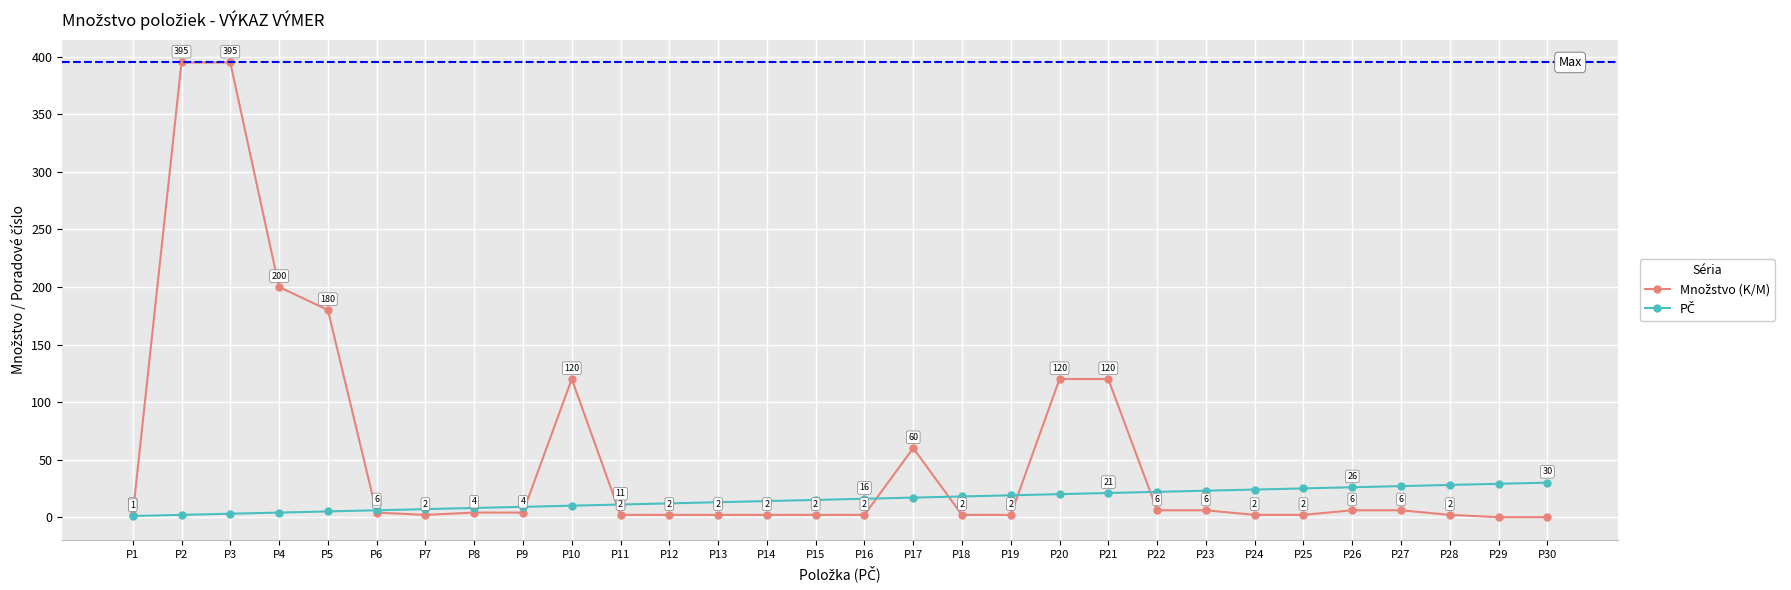

What is the difference between the highest and lowest values at P13?

11.0